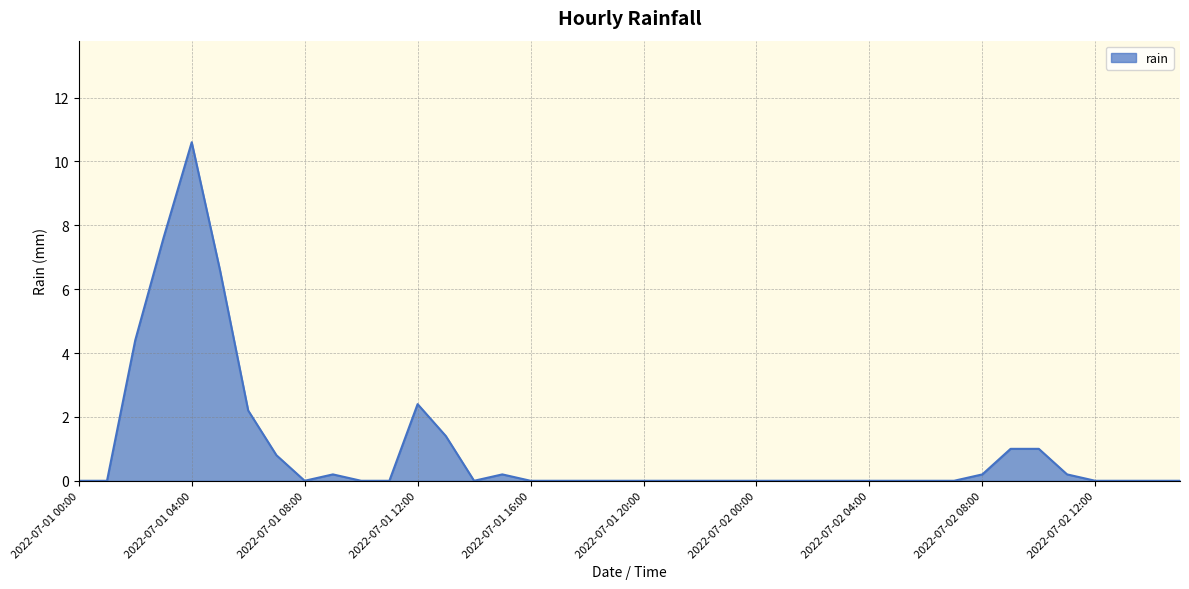

What is the difference between the maximum and minimum values?

10.6